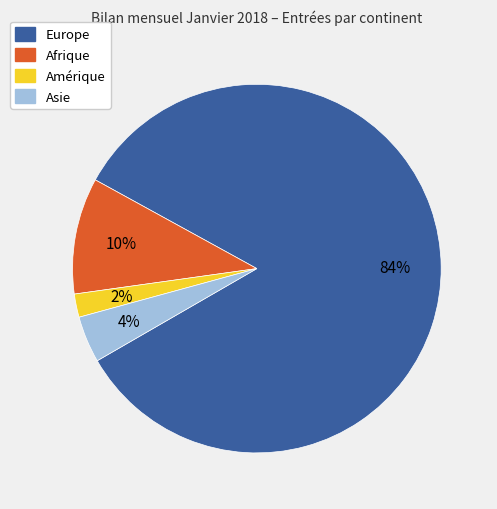

How many segments does this pie chart have?

4